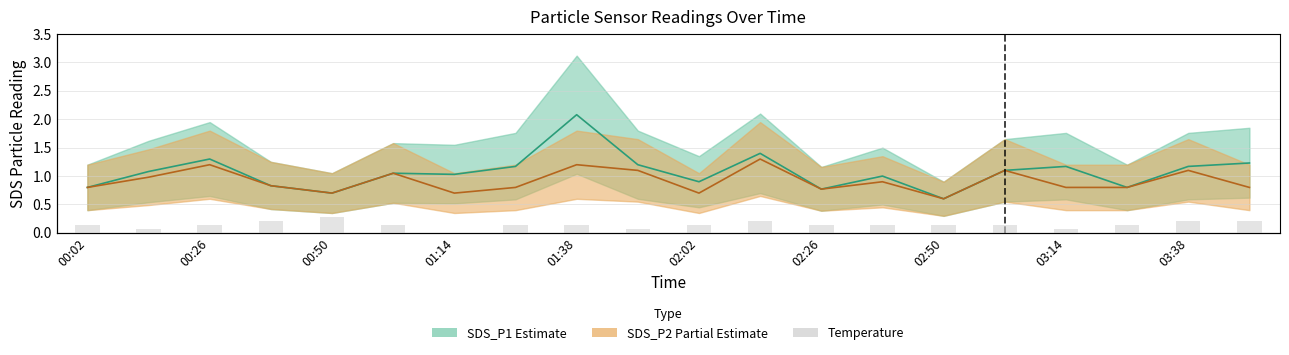

How many data points does each series have?

20